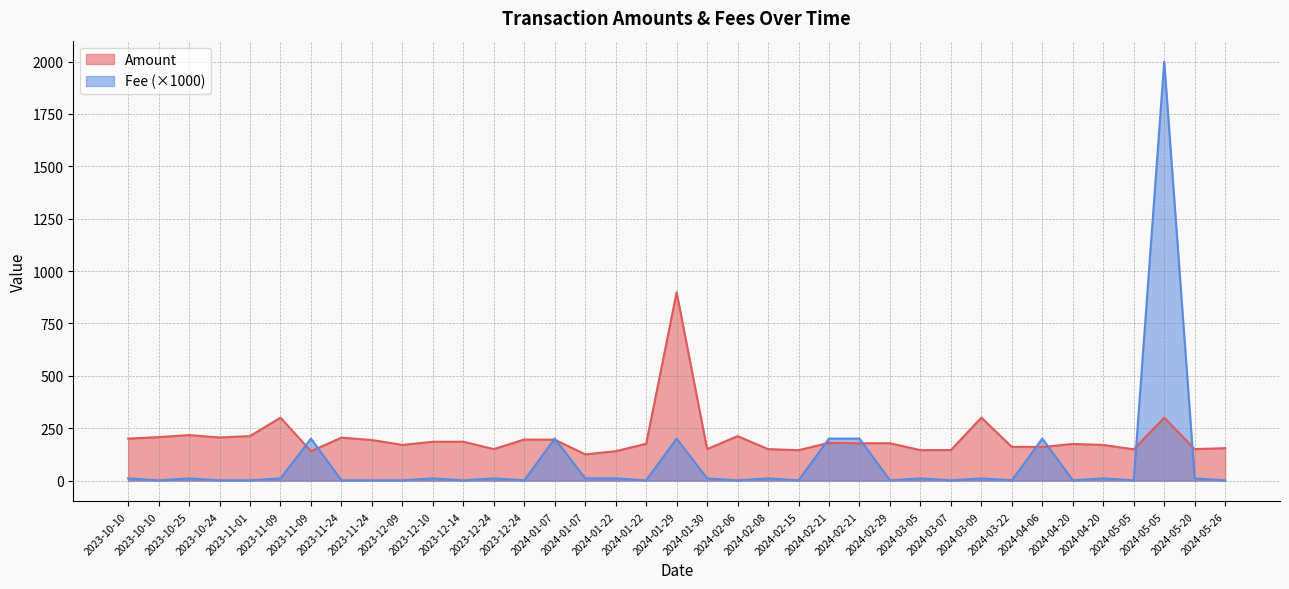

What is the difference between the Amount values at 2024-03-05 and 2024-05-20?

5.0